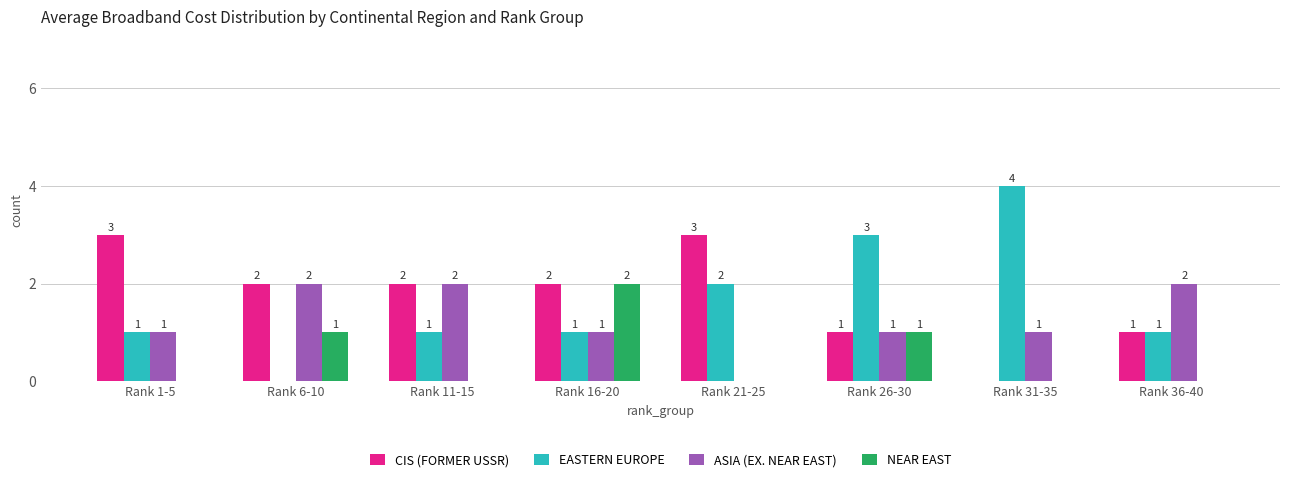

What is the total value across all series at Rank 21-25?

5